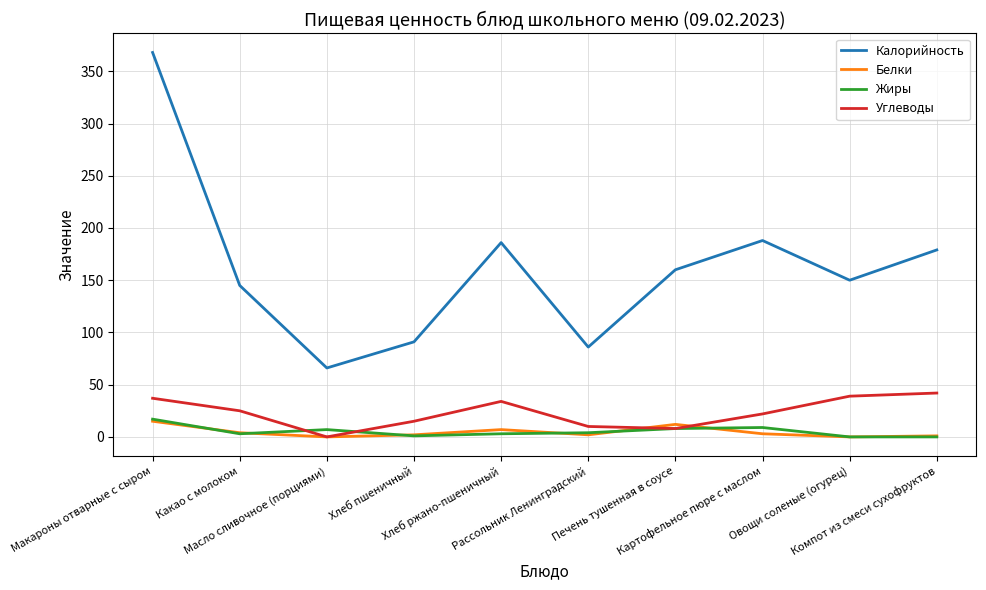

Which series has the widest spread of values?

Калорийность